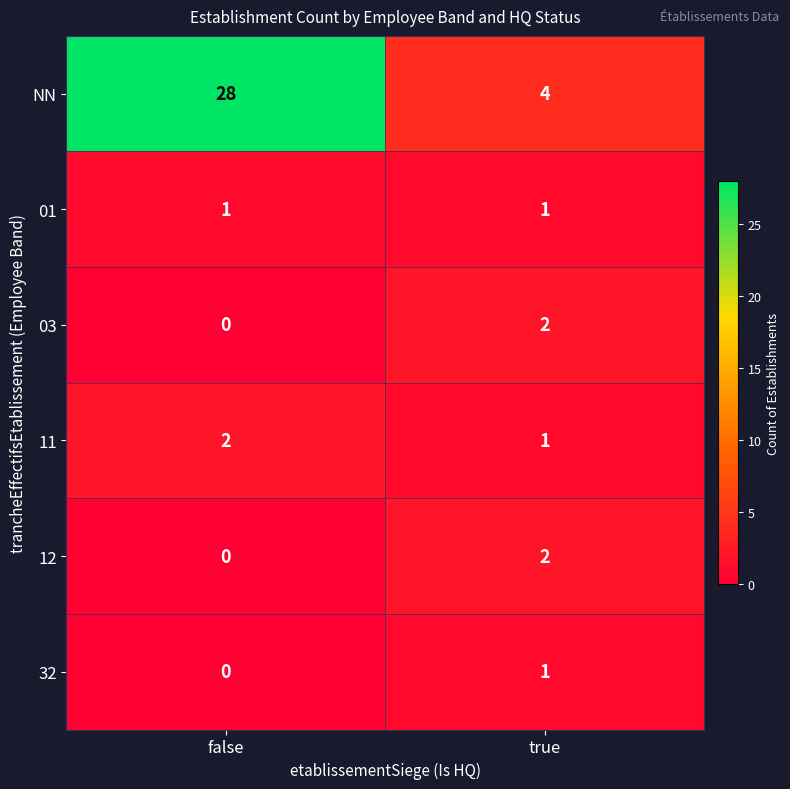

At which label does NN reach its peak?

false